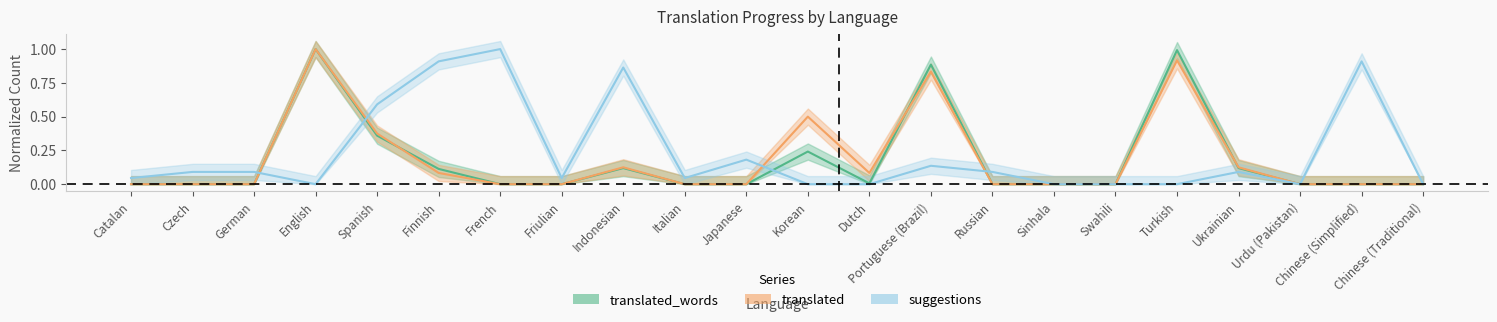

At which category is the sum across all series the highest?

English